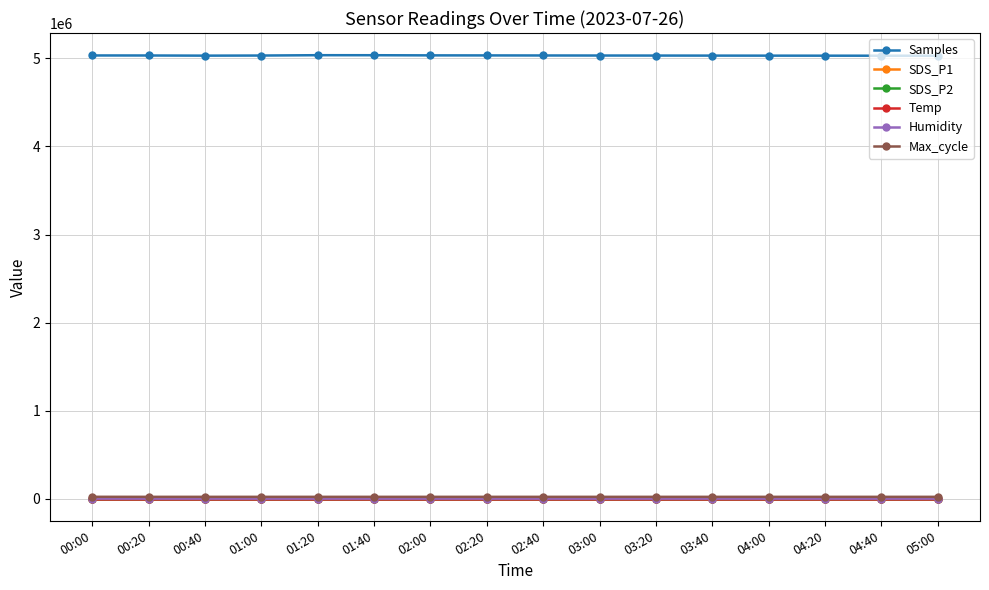

What is the label of the 13th point from the left?

04:00